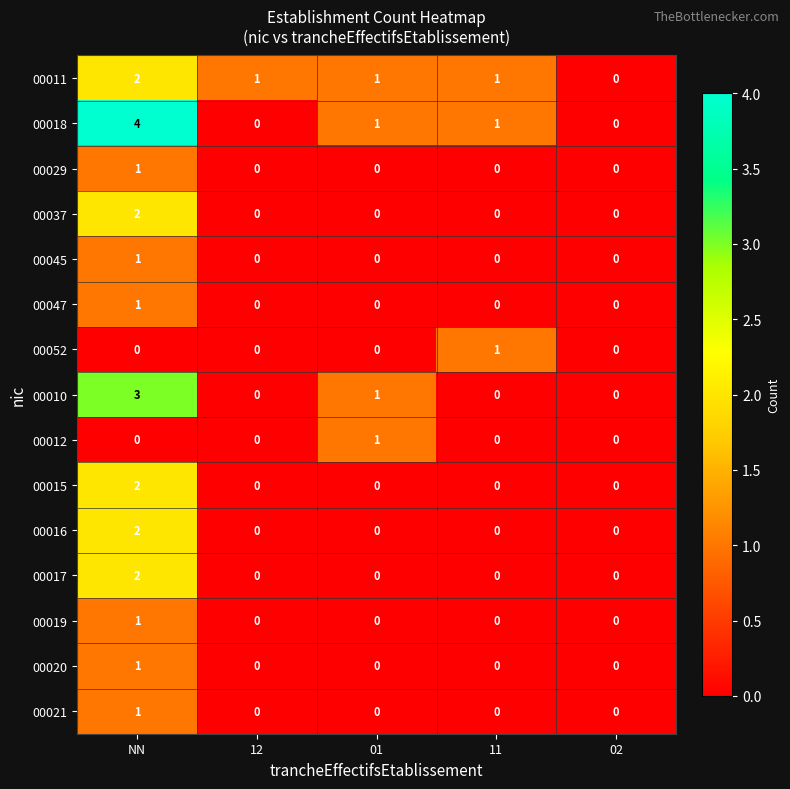

How many series are shown in this chart?

15